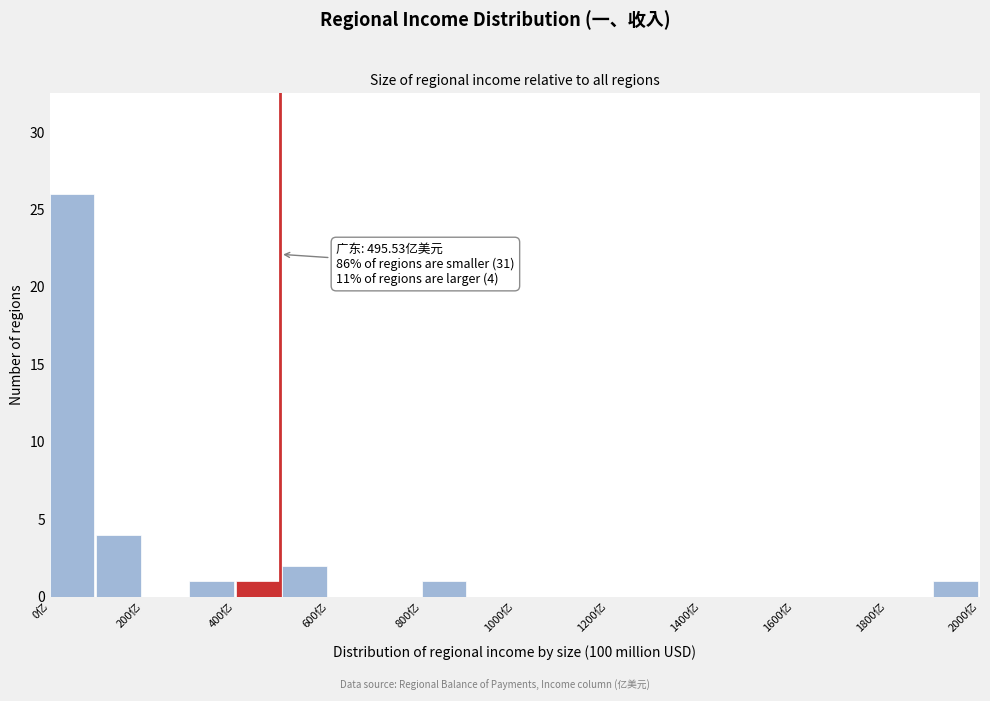

Over which range of the x-axis is the bar tallest?

0 to 100